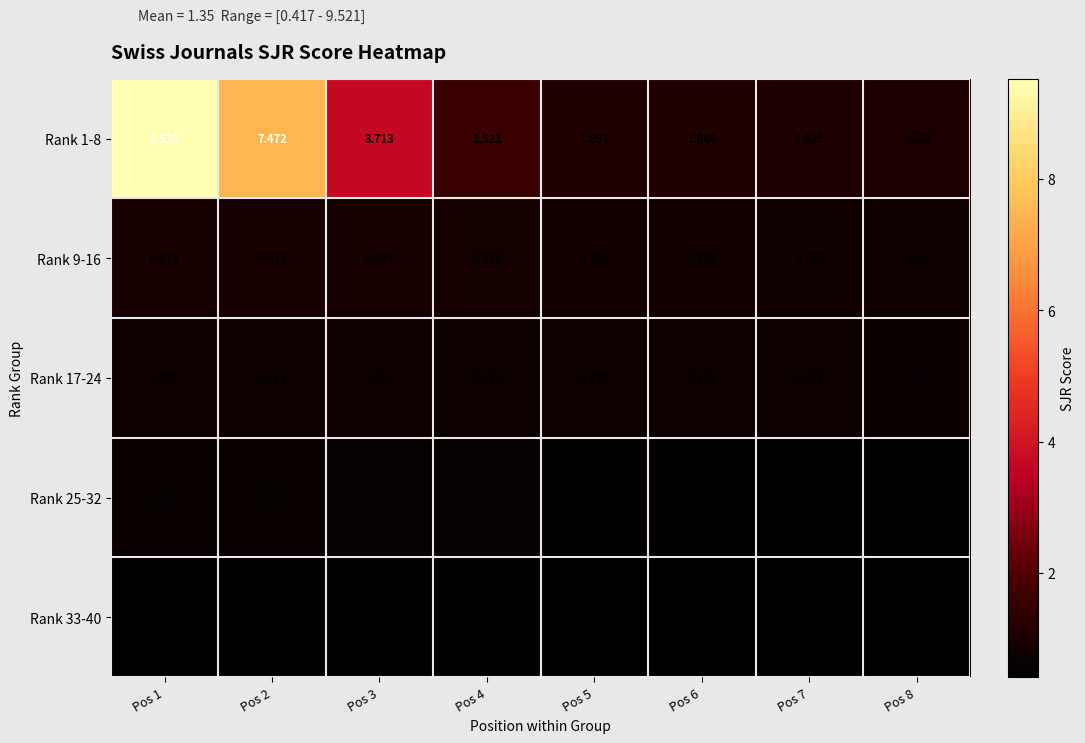

Is the value of Rank 33-40 at Pos 6 greater than the value of Rank 9-16 at Pos 6?

No